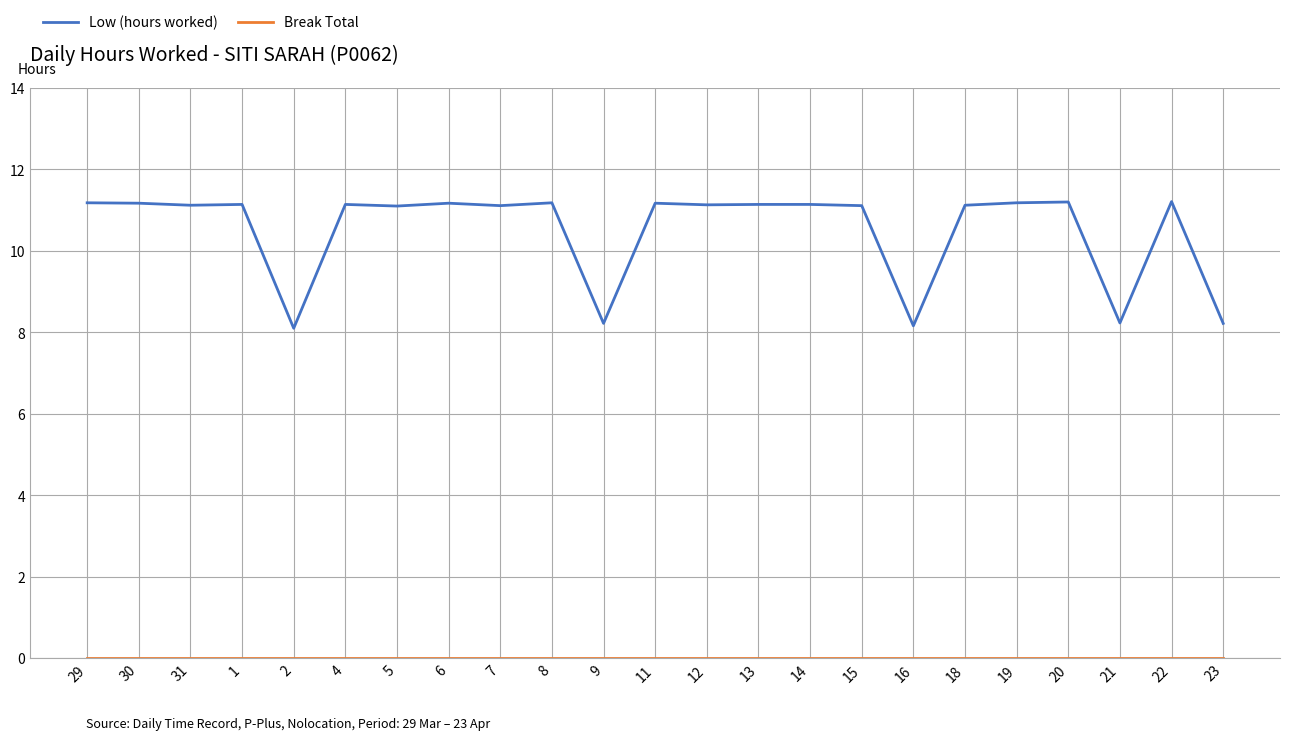

What is the highest value of the Low (hours worked) series?

11.2